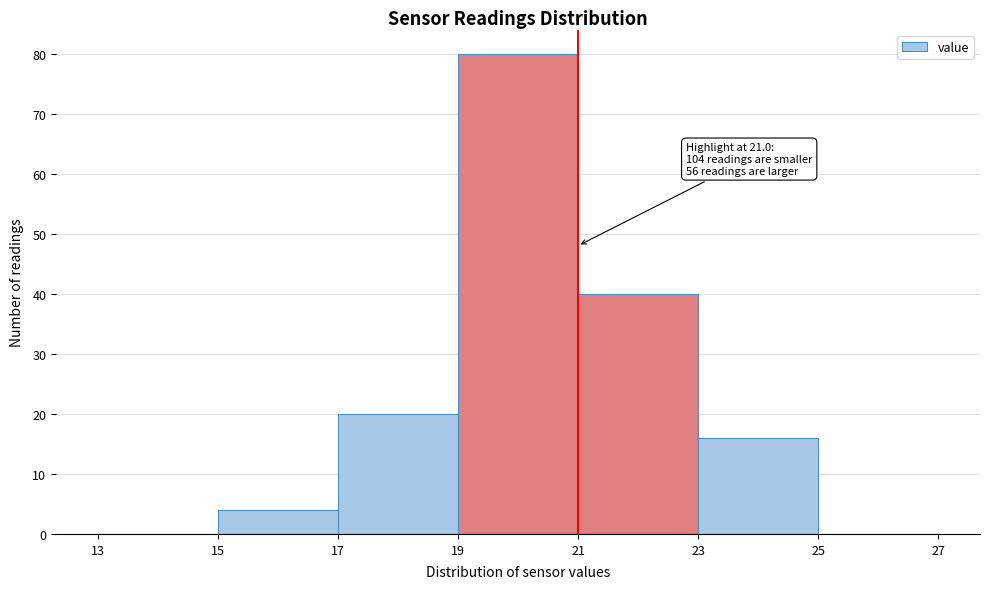

Over which range of the x-axis is the bar tallest?

19 to 21